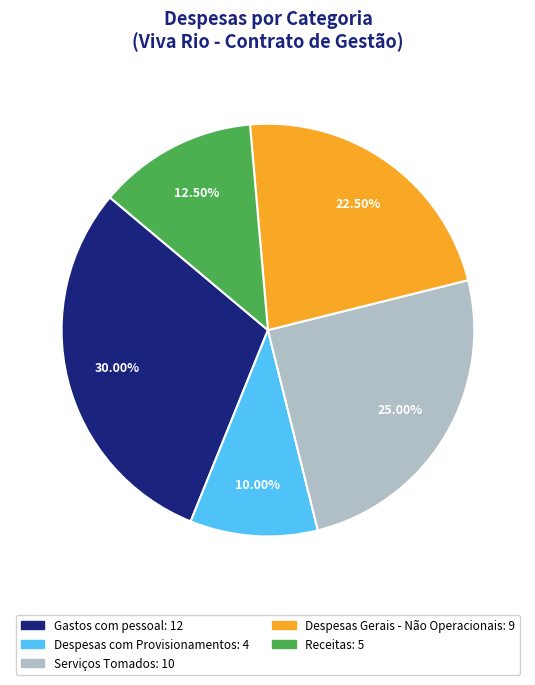

Which category has the biggest portion of the pie?

Gastos com pessoal